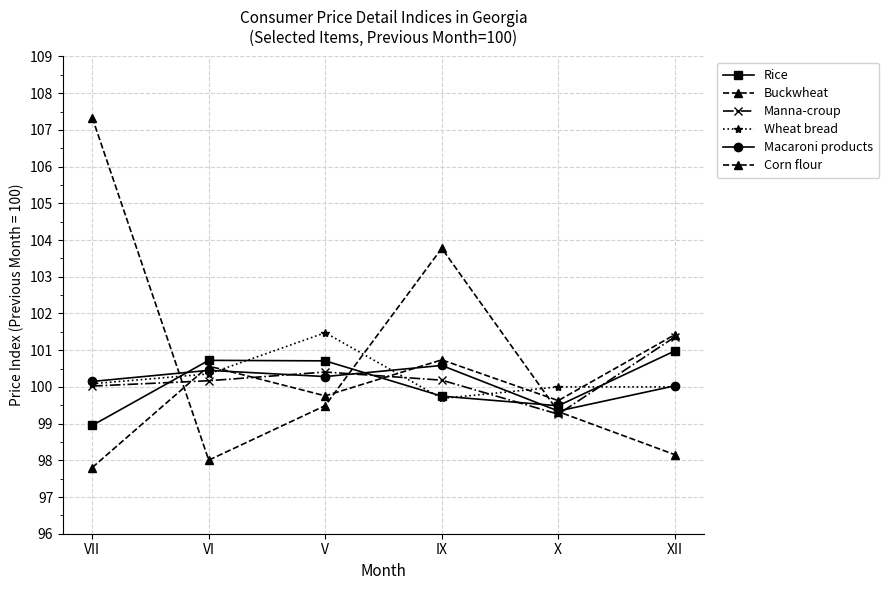

Reading left to right, transcribe all the data shown in this chart.

Rice: 98.9	100.7	100.7	99.7	99.5	101.0
Buckwheat: 97.8	100.6	99.8	100.7	99.6	101.4
Manna-croup: 100.0	100.2	100.4	100.2	99.3	101.4
Wheat bread: 100.1	100.4	101.5	99.7	100.0	100.0
Macaroni products: 100.1	100.5	100.3	100.6	99.3	100.0
Corn flour: 107.3	98.0	99.5	103.8	99.3	98.2